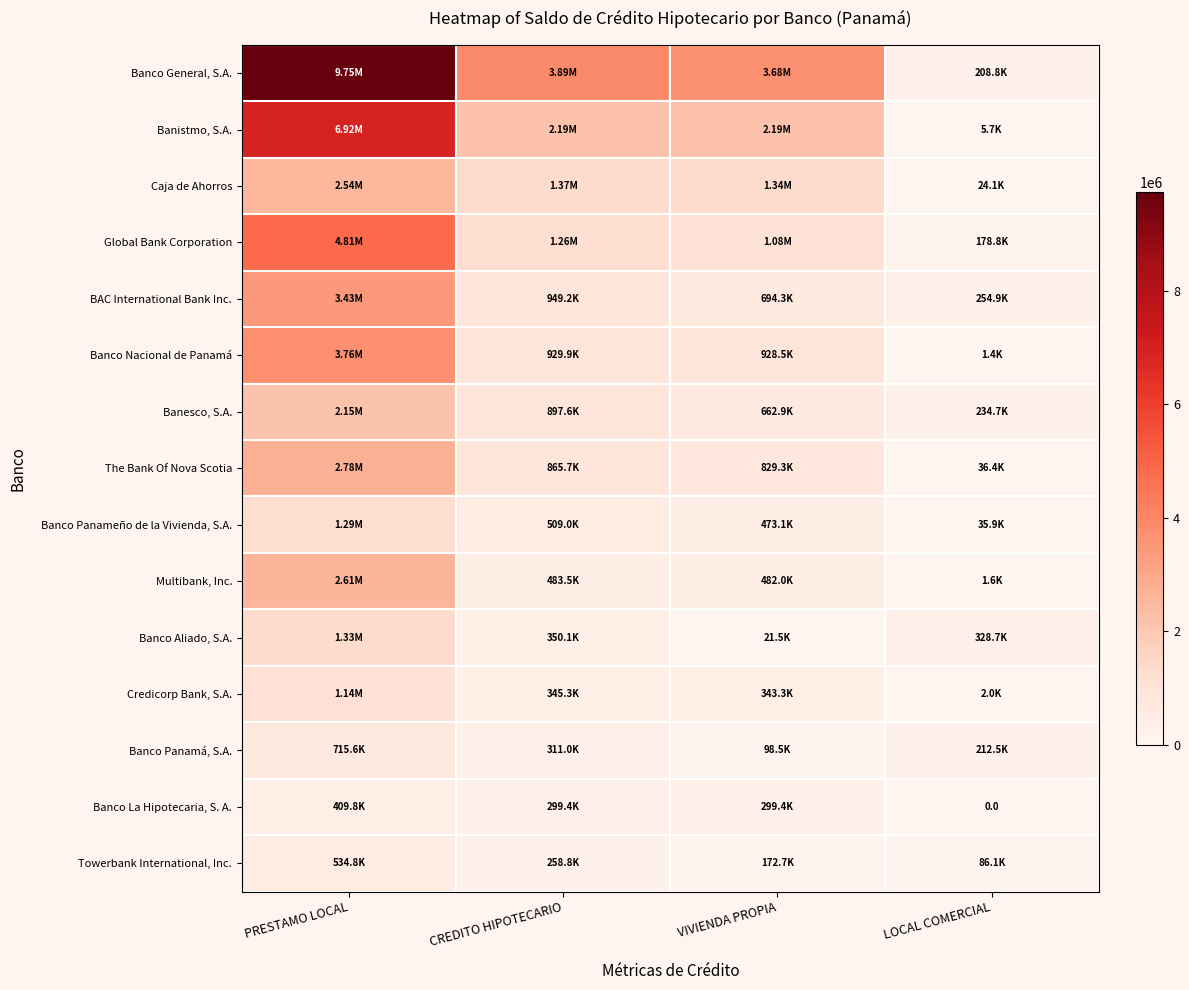

What is the total value across all series at CREDITO HIPOTECARIO?

14903333.8